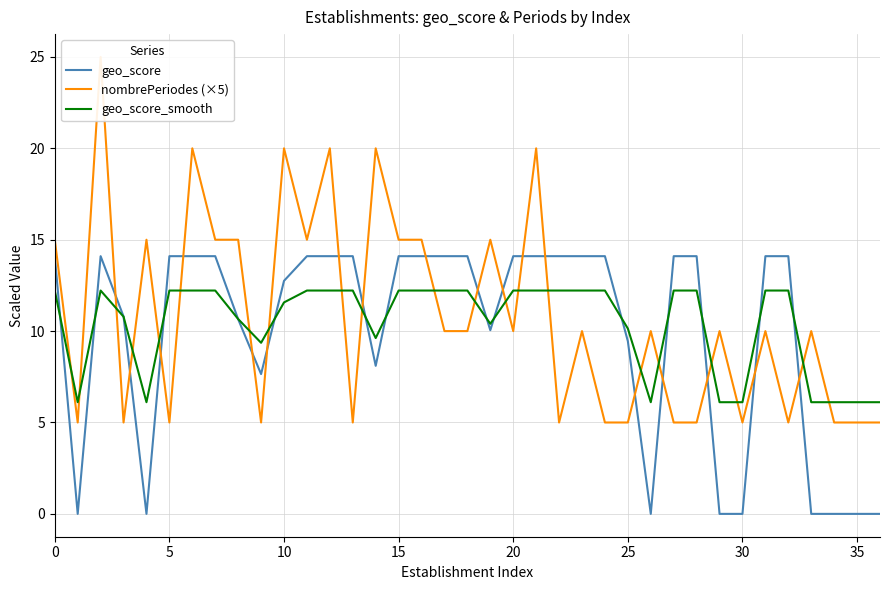

What is the value of the geo_score_smooth point at the 7th from the left?

12.2